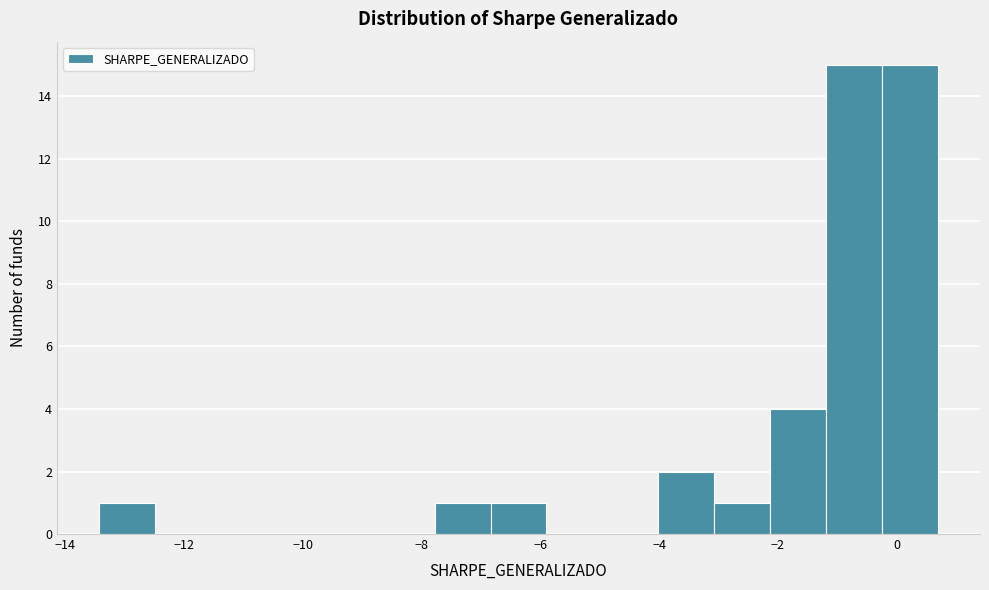

Reading left to right, list every bar in this chart as the range it spans on the x-axis followed by its height. Neither the bar edges nor the heights are printed on the chart, so give them approximately, as read against the axes.

-13.4 to -12.4: 1
-12.4 to -11.6: 0
-11.6 to -10.6: 0
-10.6 to -9.6: 0
-9.6 to -8.8: 0
-8.8 to -7.8: 0
-7.8 to -6.8: 1
-6.8 to -5.8: 1
-5.8 to -5.0: 0
-5.0 to -4.0: 0
-4.0 to -3.0: 2
-3.0 to -2.2: 1
-2.2 to -1.2: 4
-1.2 to -0.2: 15
-0.2 to 0.6: 15